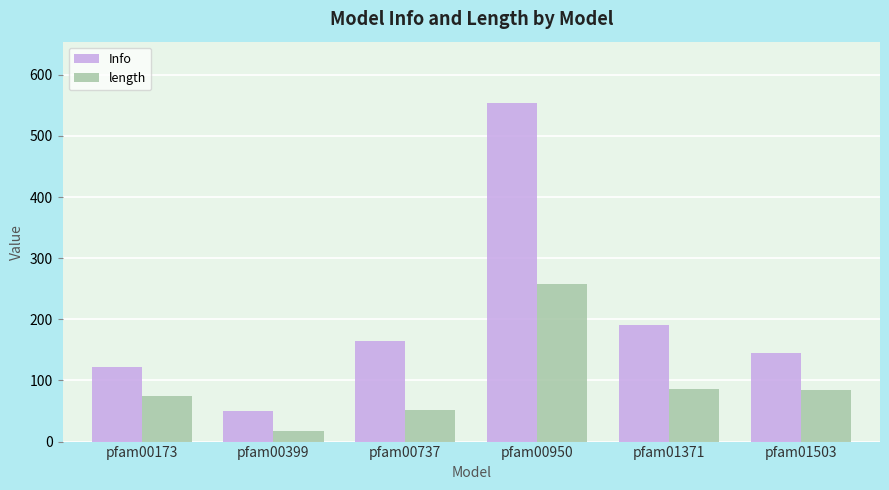

What is the difference between the second highest and second lowest values in the Info series?

68.9